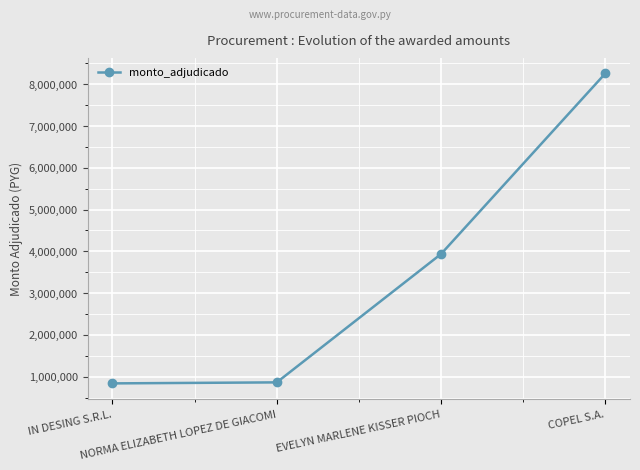

What is the change in value from IN DESING S.R.L. to EVELYN MARLENE KISSER PIOCH?

+3097750